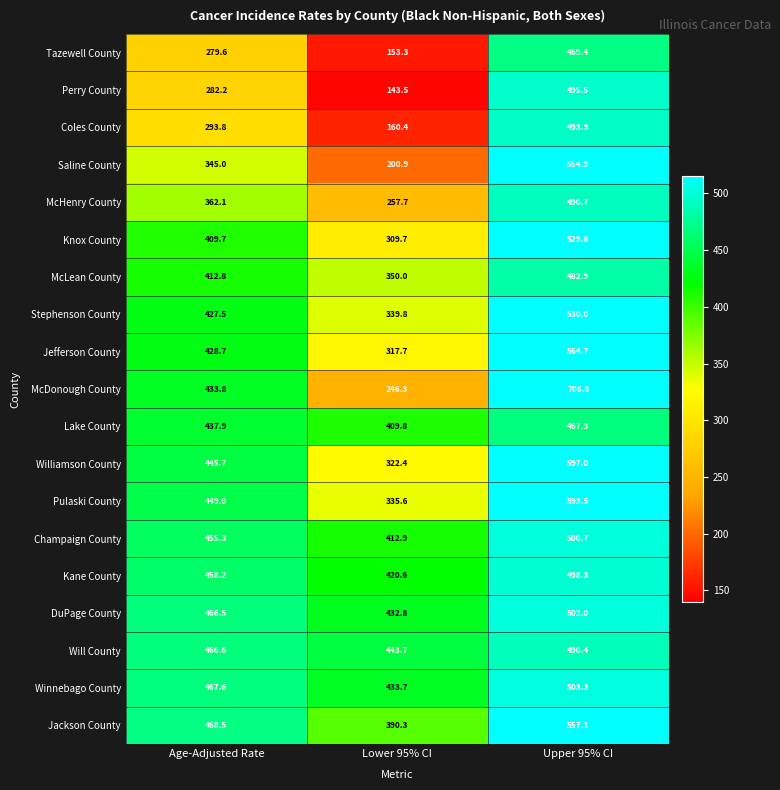

At which category does the chart reach its minimum across all series?

Lower 95% CI